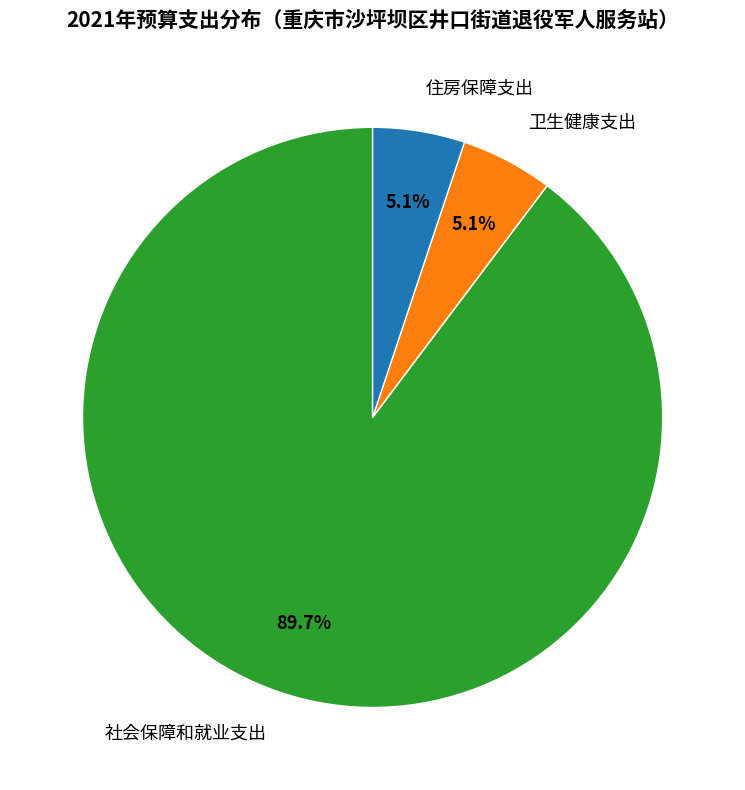

To the nearest percent, what is the difference between the 社会保障和就业支出 and 住房保障支出 slice percentages?

85%